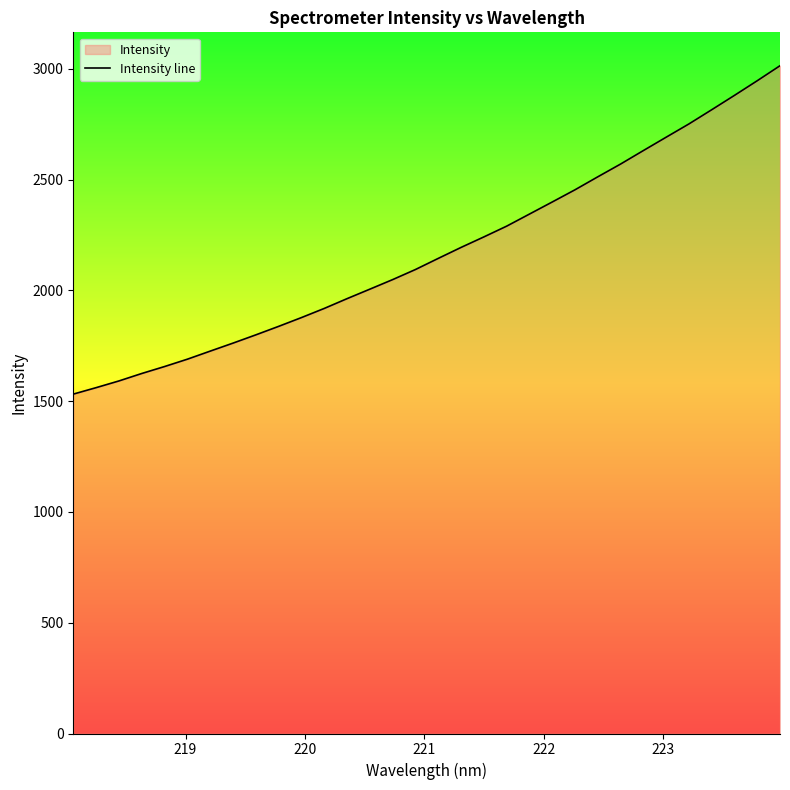

What is the minimum value shown in the chart?

1532.0